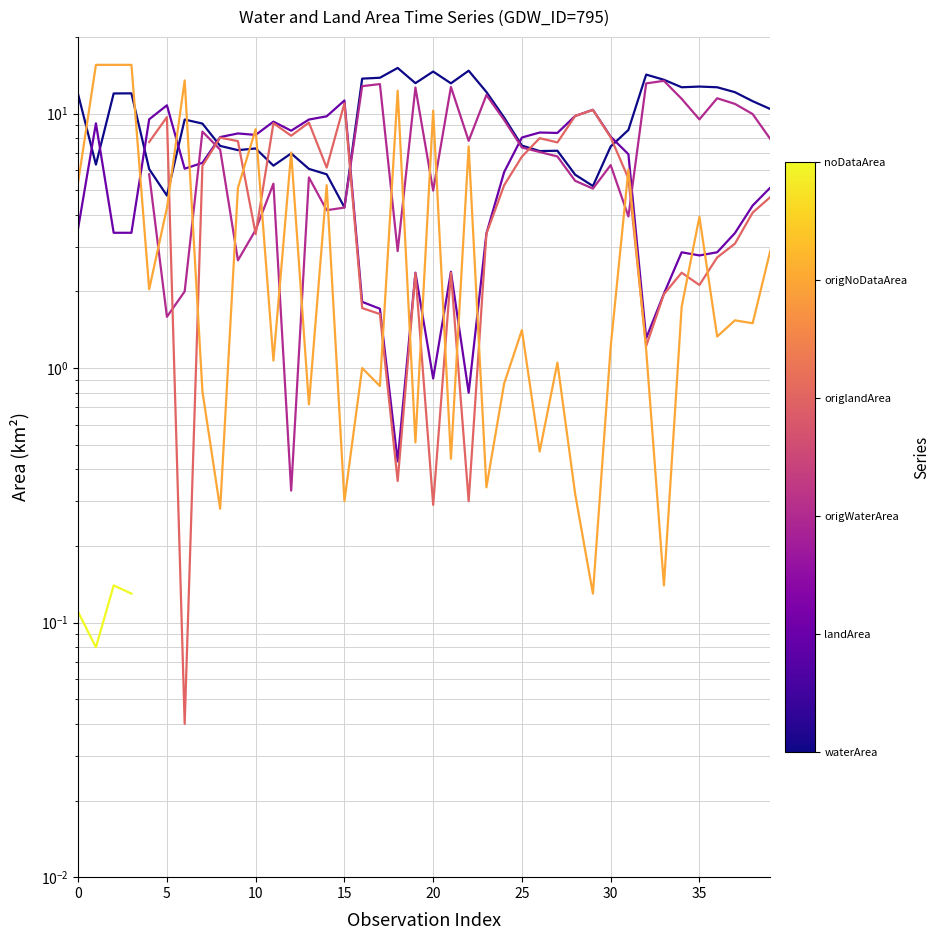

In landArea, how many points are lower than both neighbors (excluding endpoints)?

9